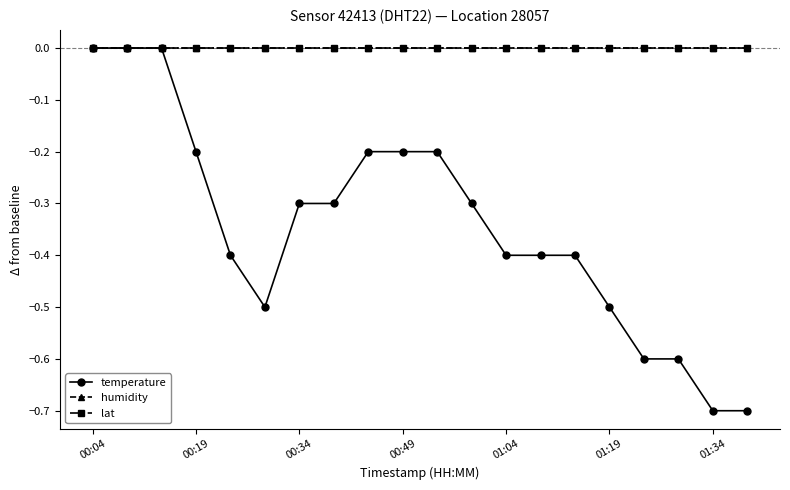

Does the chart have visible grid lines?

No